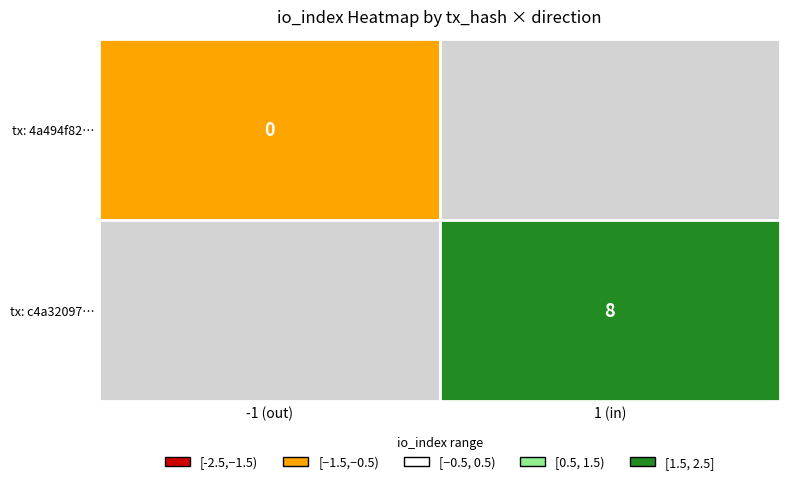

The c4a32097e216e56014ddd35ad3594fd32d634e9 series shows 1 at direction. True or false?

True